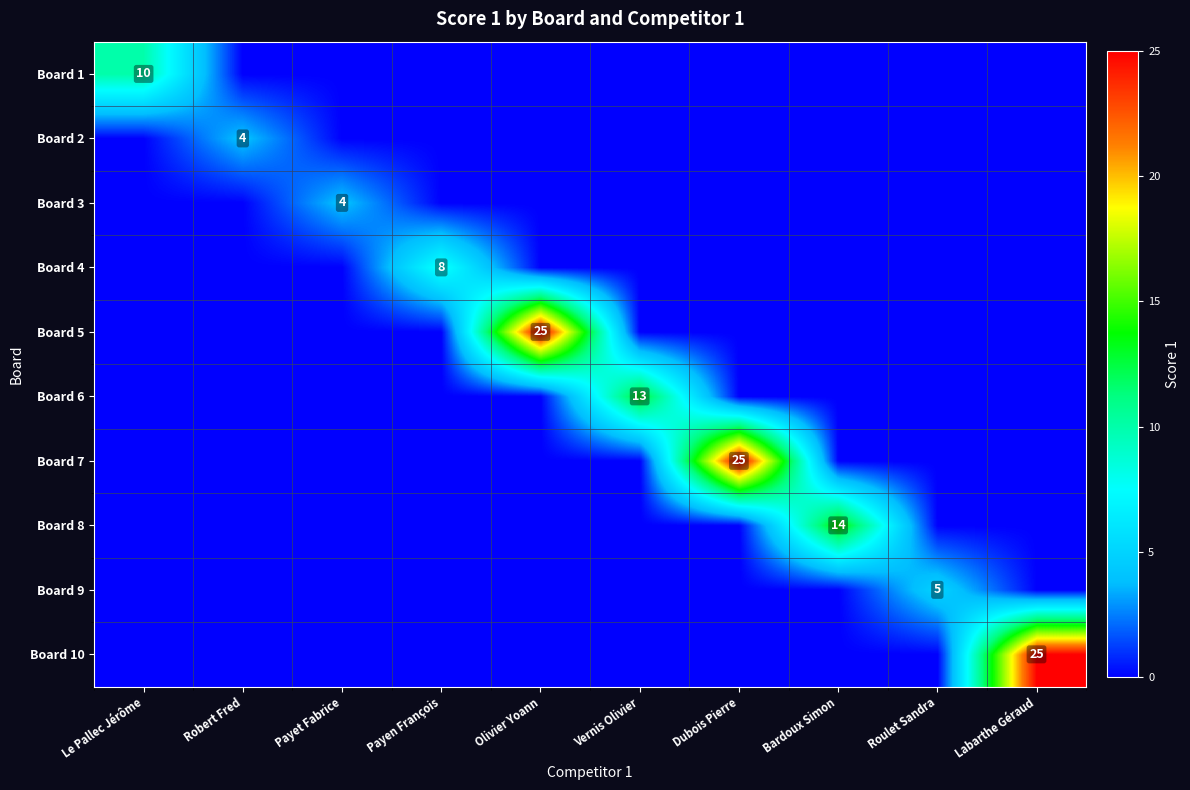

Is it true that Board 6 equals 13 at Vernis Olivier?

True